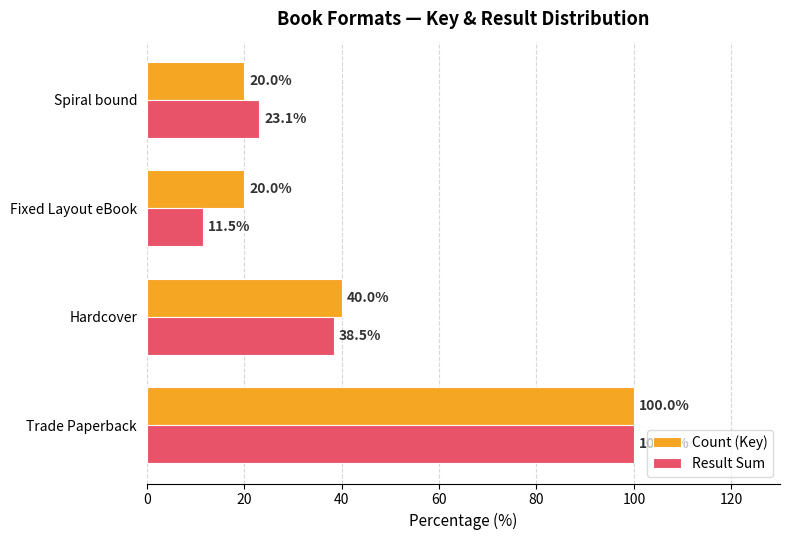

The value of Result Sum at Trade Paperback is 100.0. True or false?

True